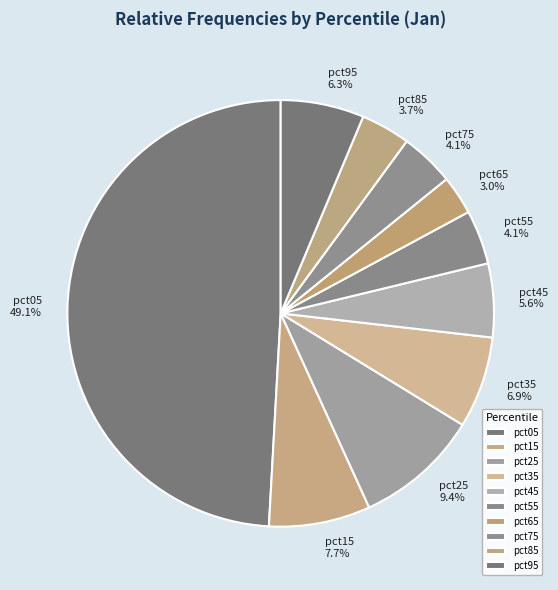

To the nearest percent, what percentage of the pie is pct55?

4%